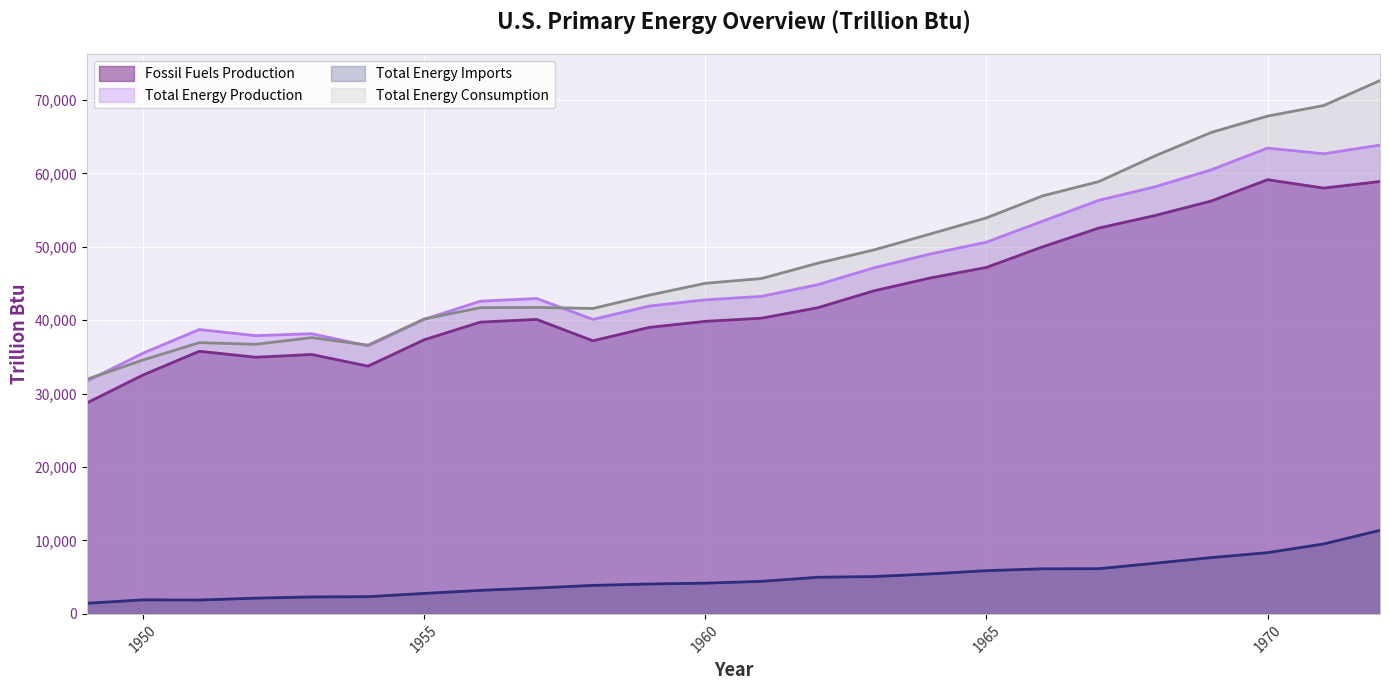

What is the sum of the Total Energy Production values at 1955 and 1967?

96477.8